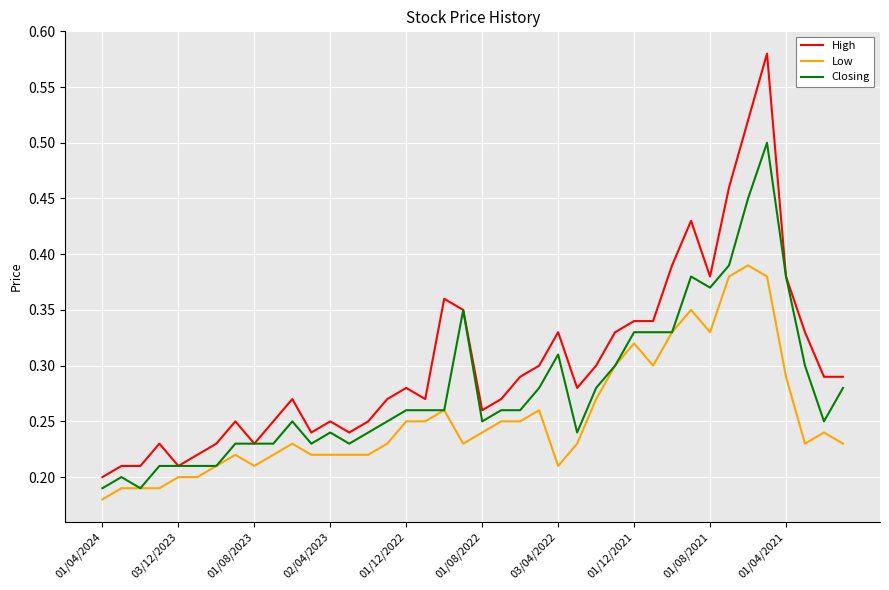

Which series has the largest total across all categories?

High